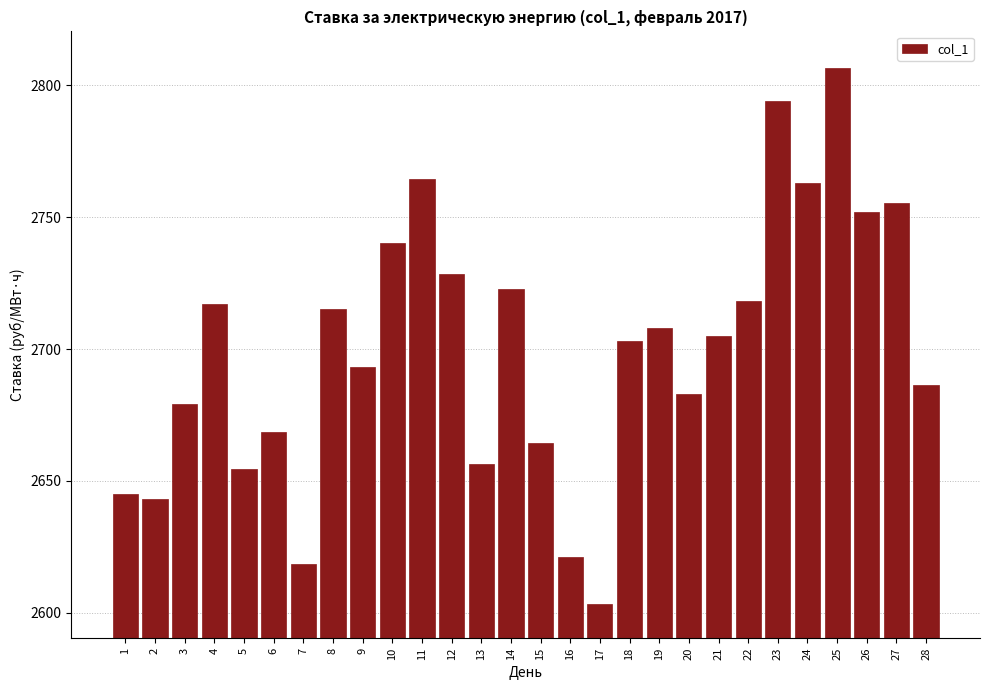

Reading right to left, transcribe all the data shown in this chart.

28=2686.2	27=2755.4	26=2752.1	25=2806.4	24=2763.0	23=2794.2	22=2718.2	21=2705.0	20=2683.0	19=2708.0	18=2702.9	17=2603.4	16=2621.3	15=2664.6	14=2722.7	13=2656.3	12=2728.5	11=2764.4	10=2740.1	9=2693.3	8=2715.1	7=2618.7	6=2668.6	5=2654.6	4=2717.0	3=2679.2	2=2643.1	1=2645.1